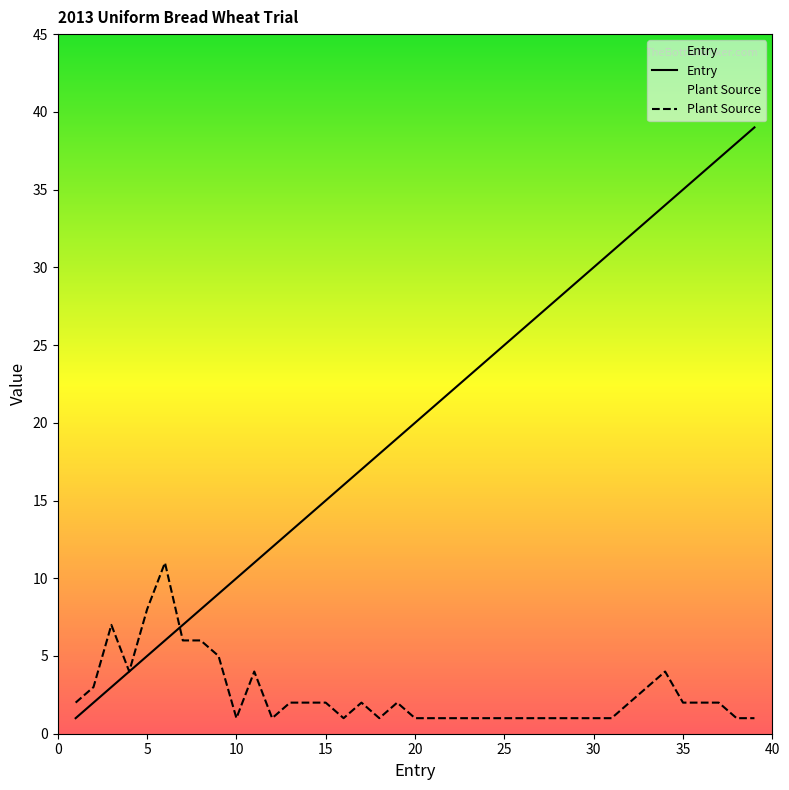

What is the value of the Entry point at the 5th from the left?

5